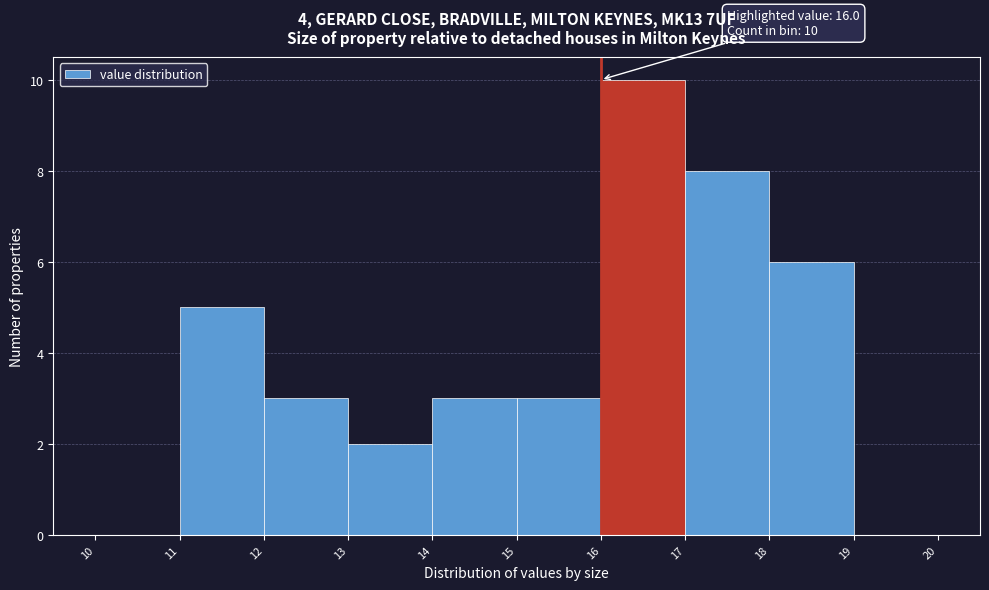

Which range on the x-axis has the tallest bar?

16 to 17